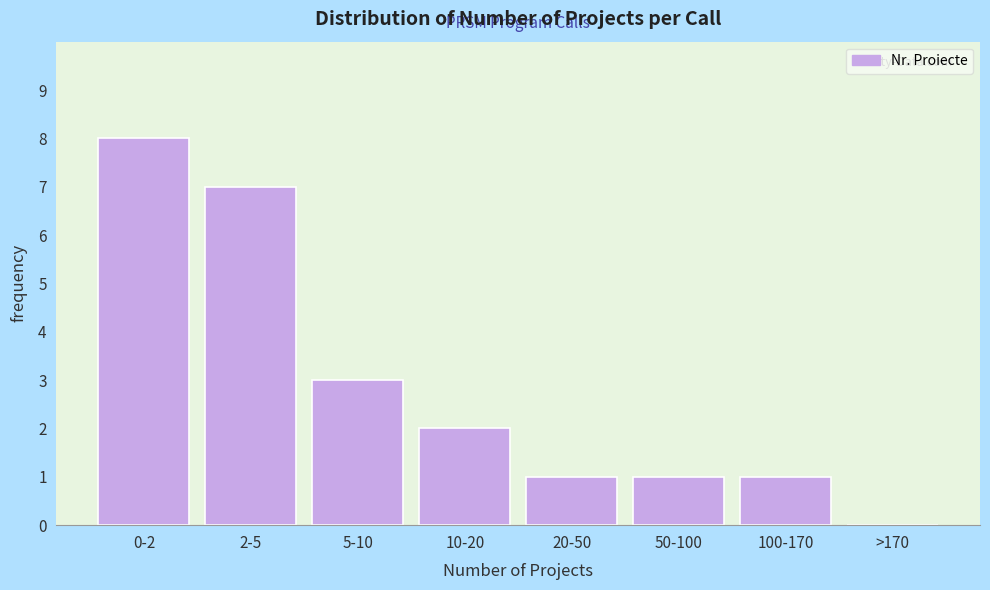

Reading left to right, transcribe all the data shown in this chart.

0-2=8	2-5=7	5-10=3	10-20=2	20-50=1	50-100=1	100-170=1	>170=0